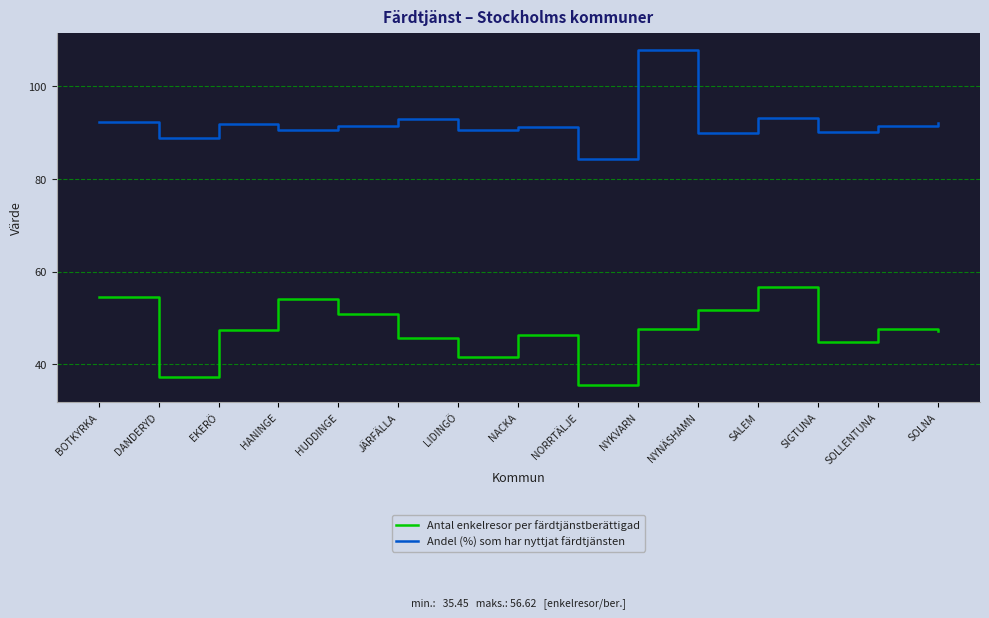

The Andel (%) som har nyttjat färdtjänsten series shows 90.6 at HANINGE. True or false?

True